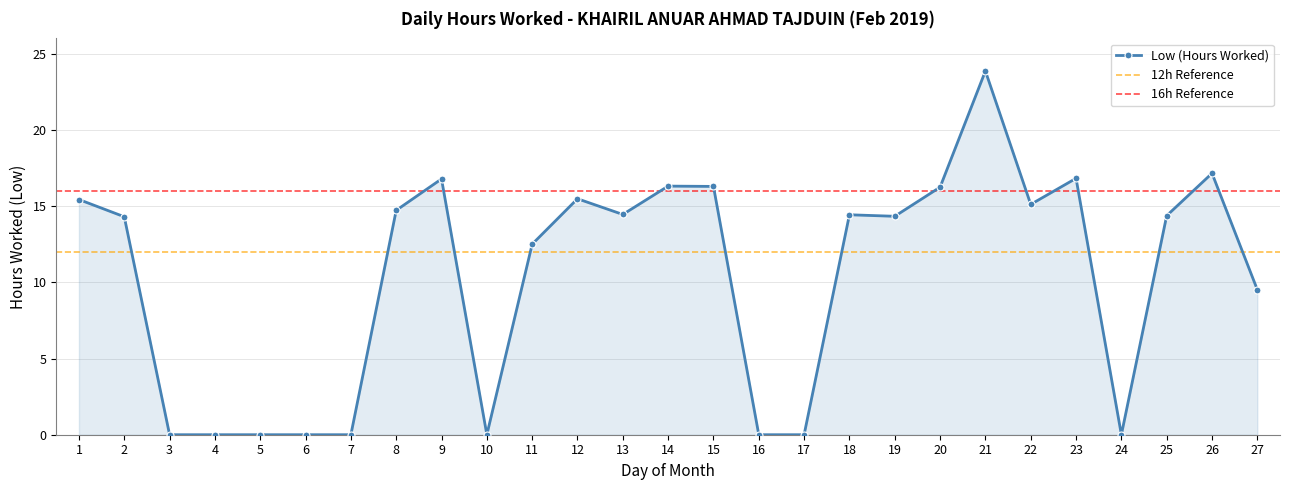

How many data points are above 14?

16